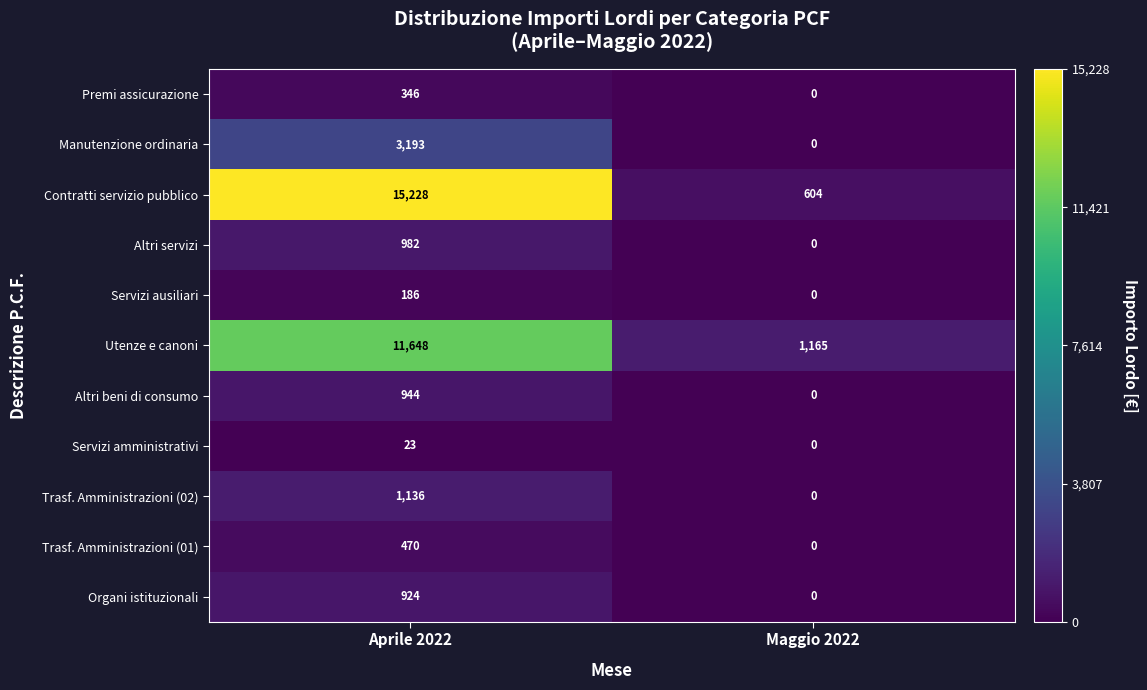

What is the difference between the maximum and minimum values in the Altri servizi series?

982